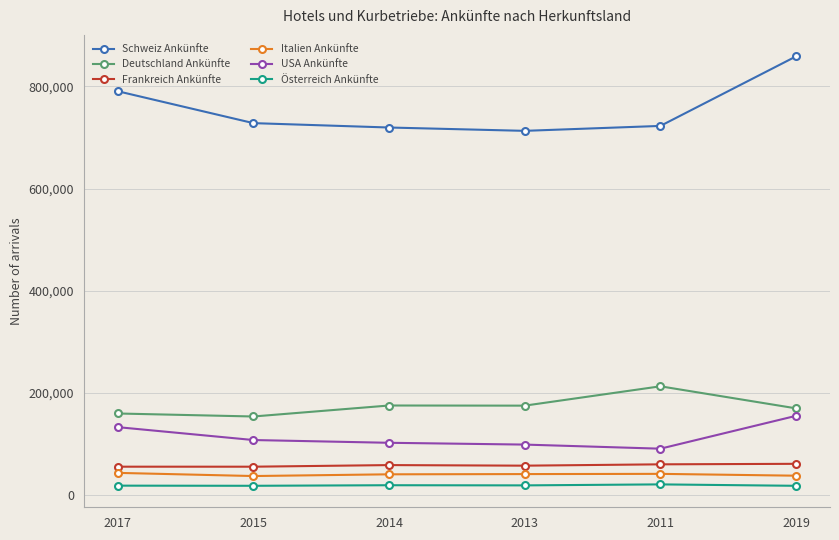

The value of Frankreich Ankünfte at 2017 is 19067. True or false?

False